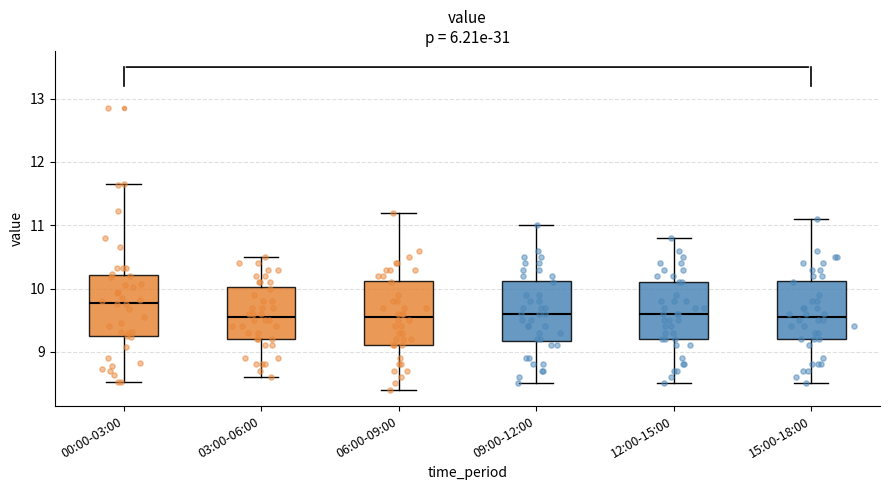

Where is the lower edge of the box for 06:00-09:00 on the y-axis? The values are not printed on the chart, so give them approximately, as read against the axis.

9.1